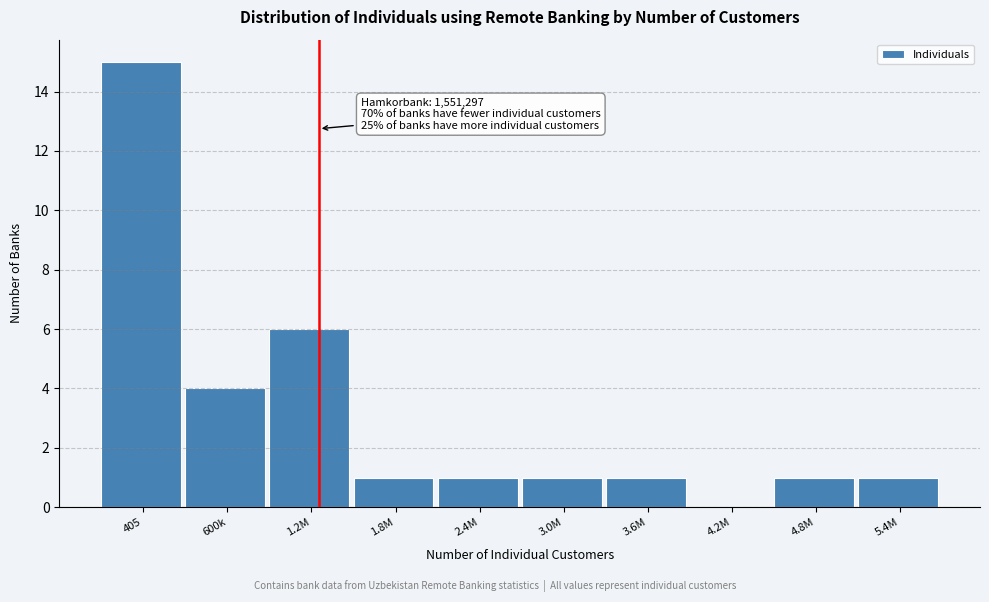

Reading left to right, list all the values displayed in this chart.

405=15	600k=4	1.2M=6	1.8M=1	2.4M=1	3.0M=1	3.6M=1	4.2M=0	4.8M=1	5.4M=1